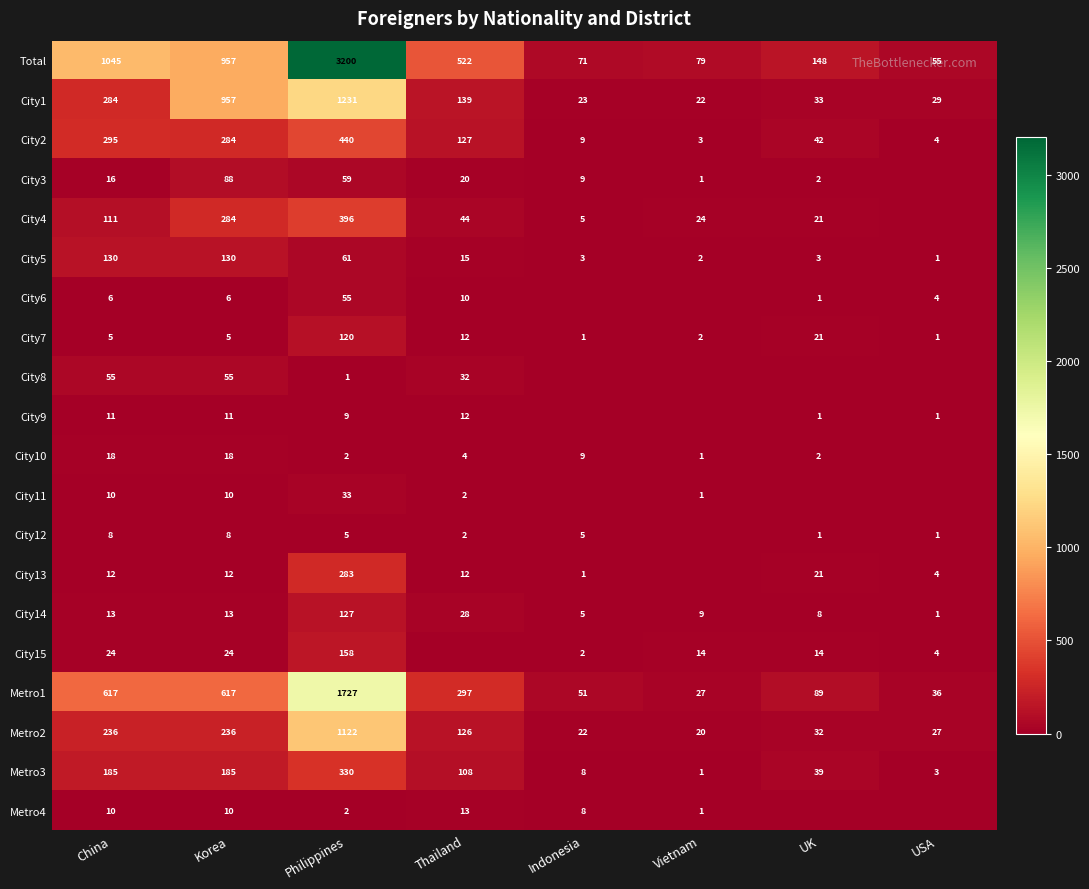

Count the number of categories in the chart.

8